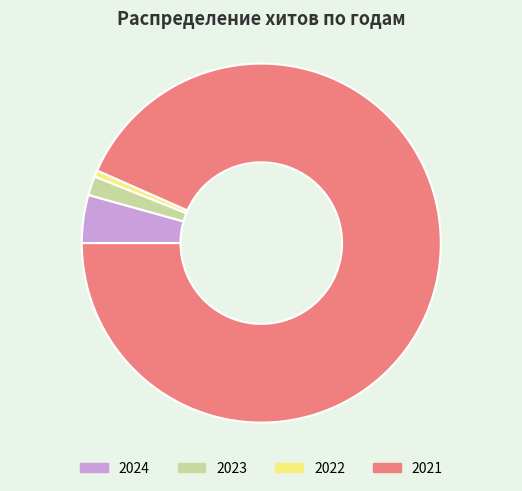

Rank the categories by value from lowest to highest.

2022, 2023, 2024, 2021